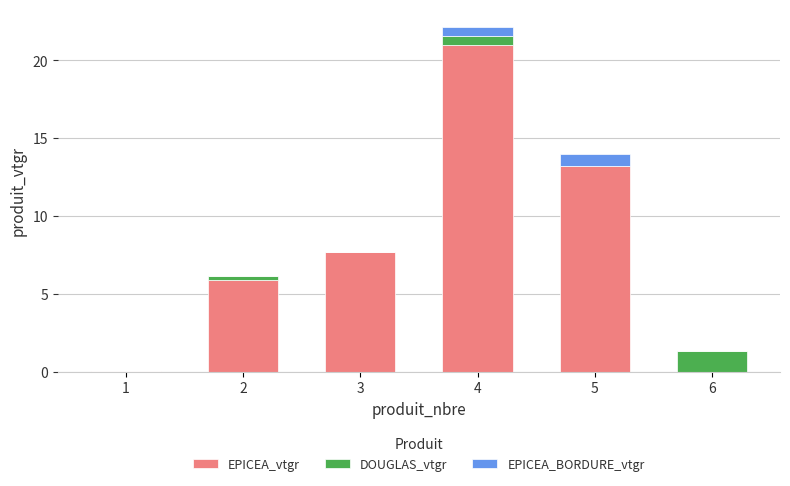

What is the sum of the EPICEA_vtgr values at 5 and 4?

34.2